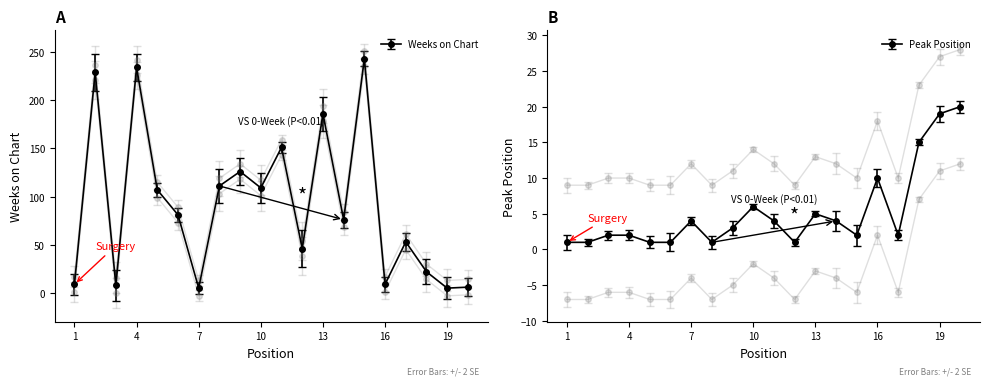

What is the difference between the maximum and second lowest values in the Weeks on Chart series?

238